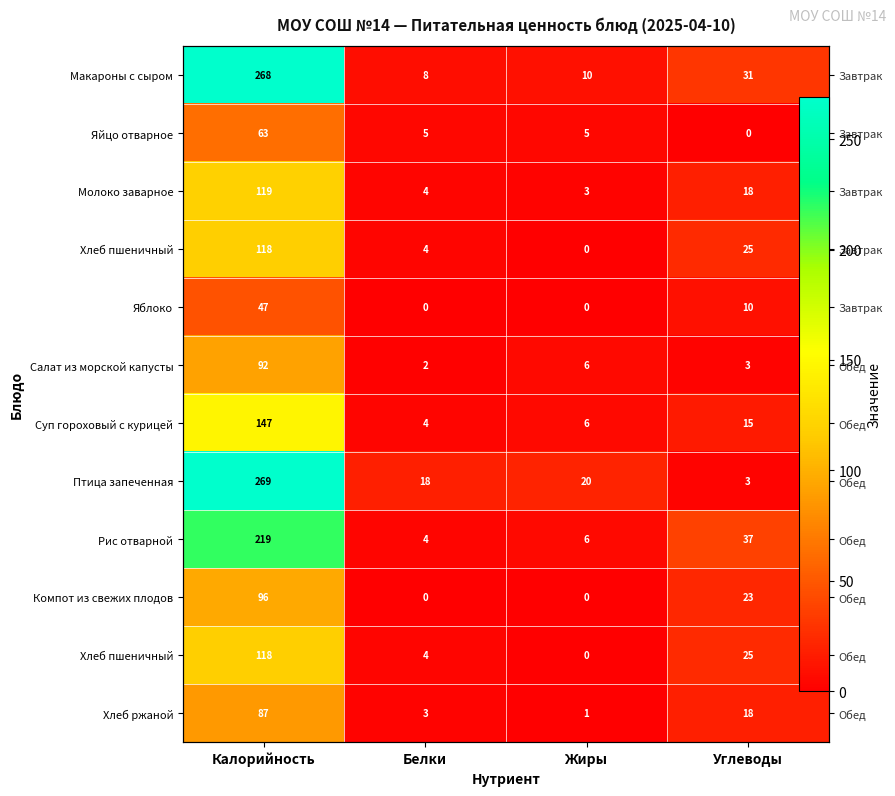

What is the spread (max minus min) of values at Углеводы?

37